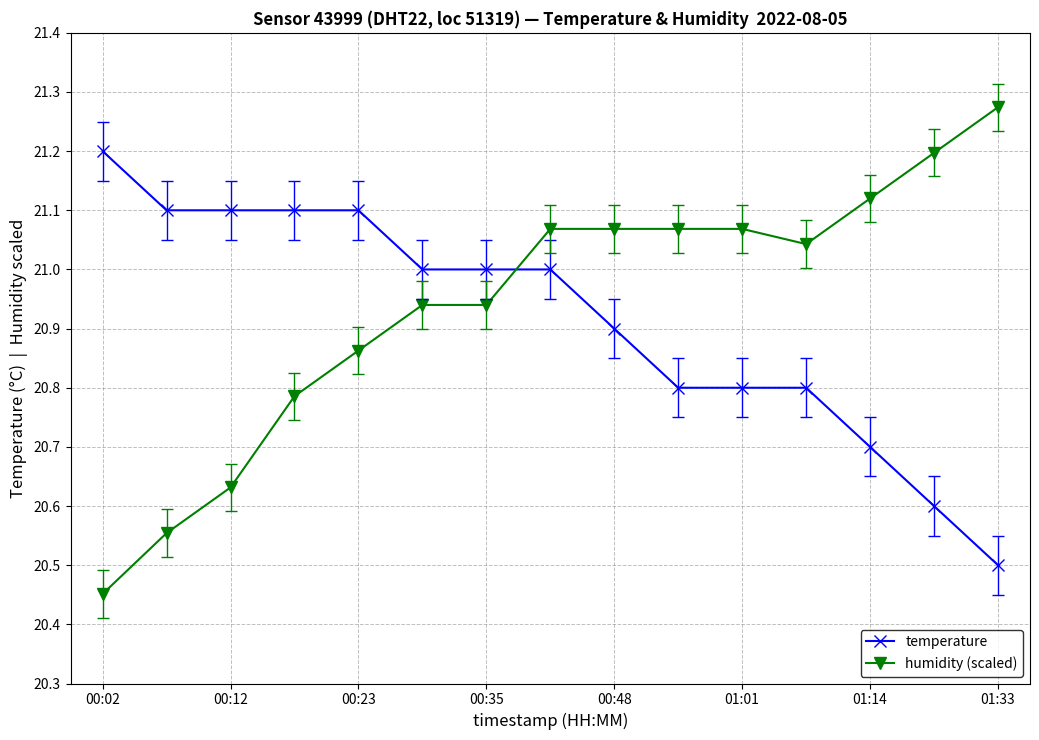

At how many categories does at least one series exceed 20?

15